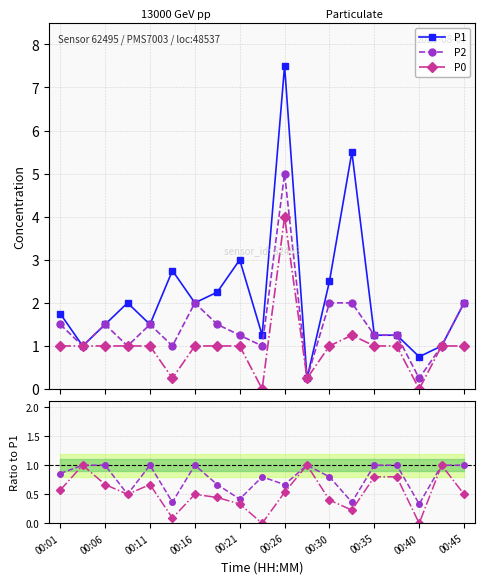

The value of P0 at 15 is 0.7. True or false?

False